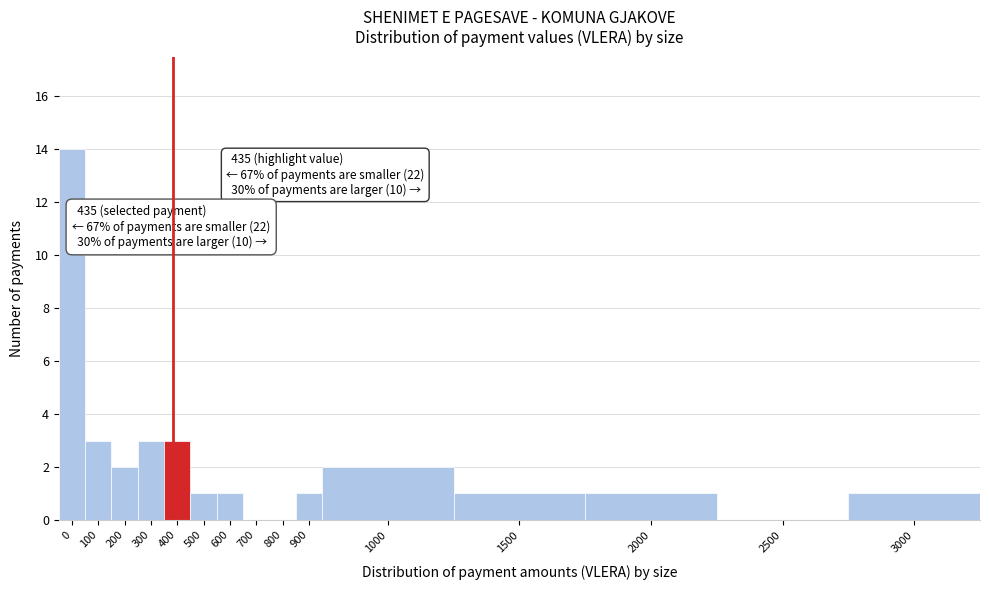

Reading right to left, extract all data points from this chart.

3000=1	2500=0	2000=1	1500=1	1000=2	900=1	800=0	700=0	600=1	500=1	400=3	300=3	200=2	100=3	0=14